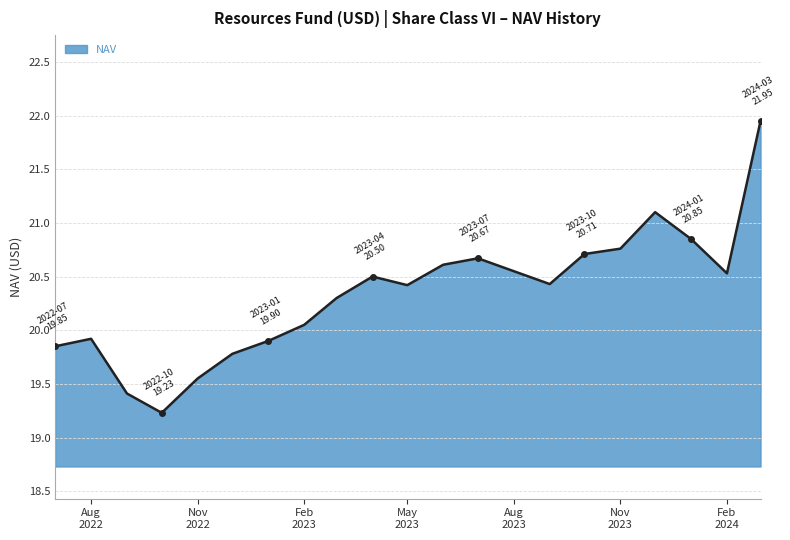

What is the minimum value shown in the chart?

19.2